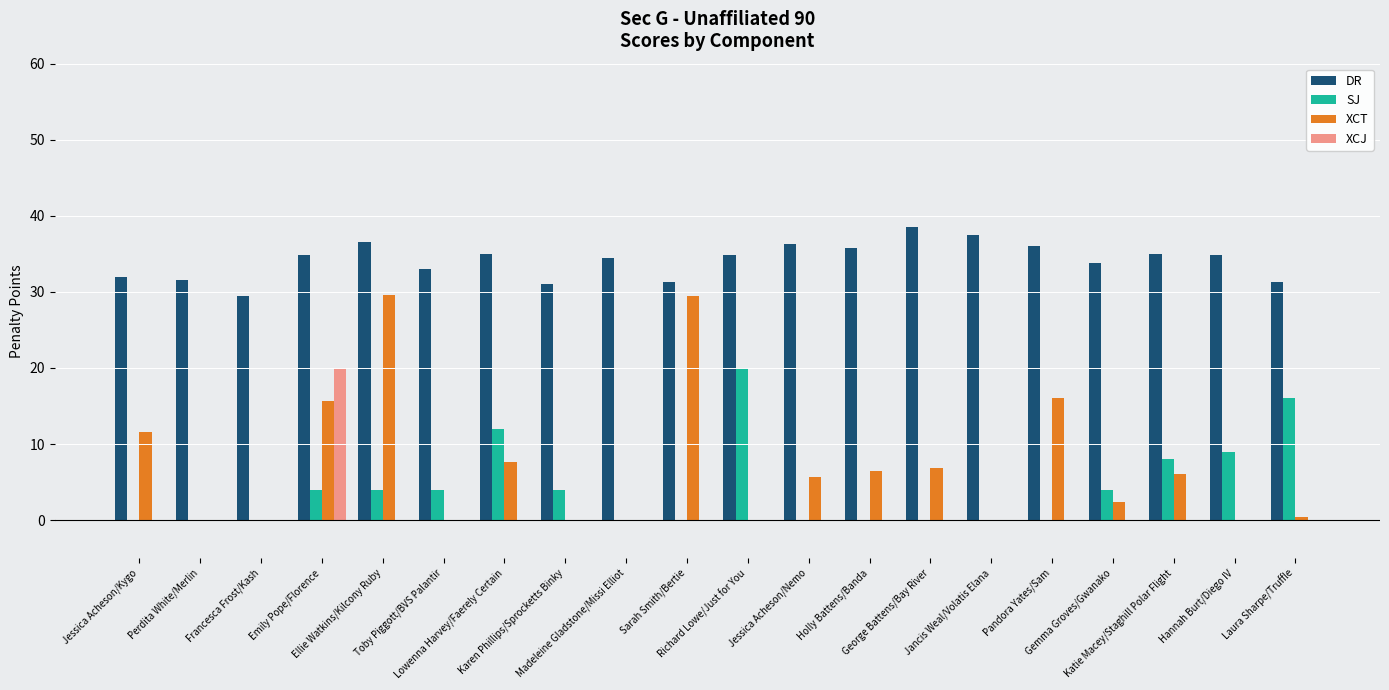

What is the sum of all XCJ values?

20.0